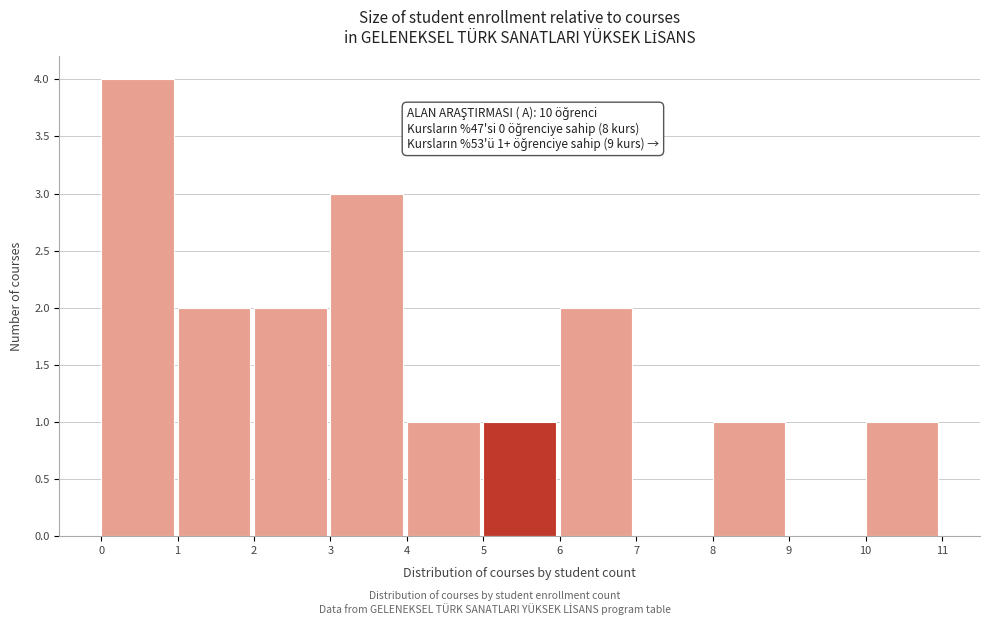

Over which range of the x-axis is the bar tallest?

0 to 1